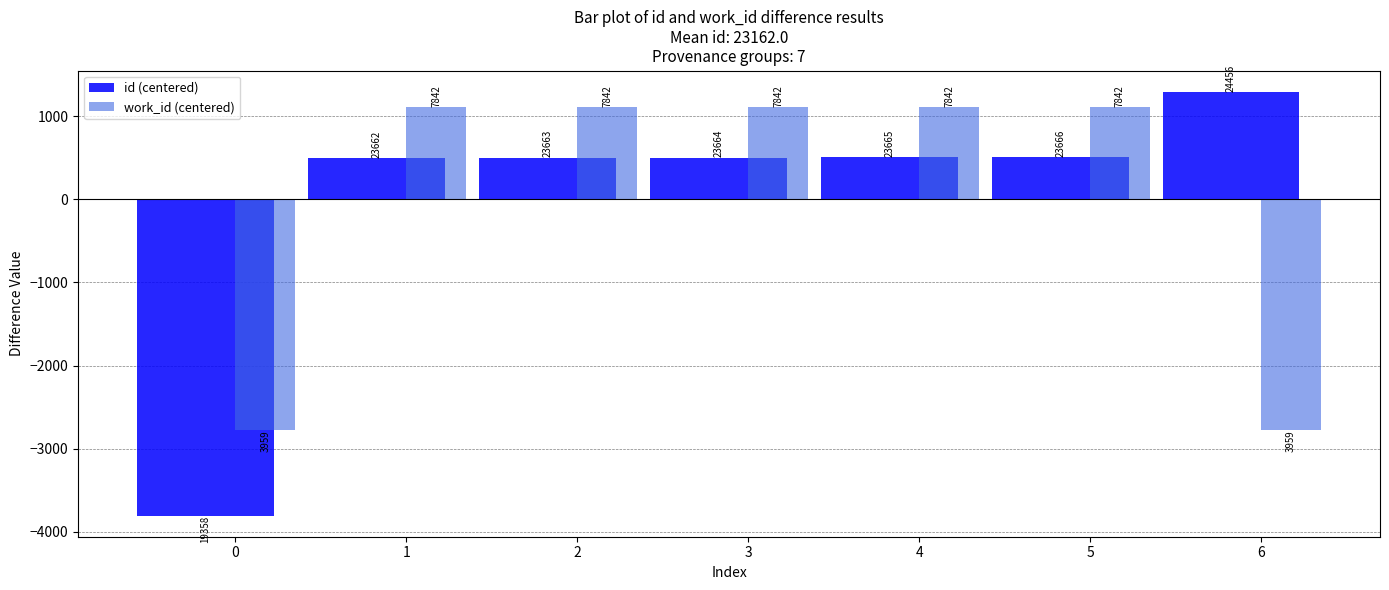

What are all the series names shown in the legend?

id (centered), work_id (centered)